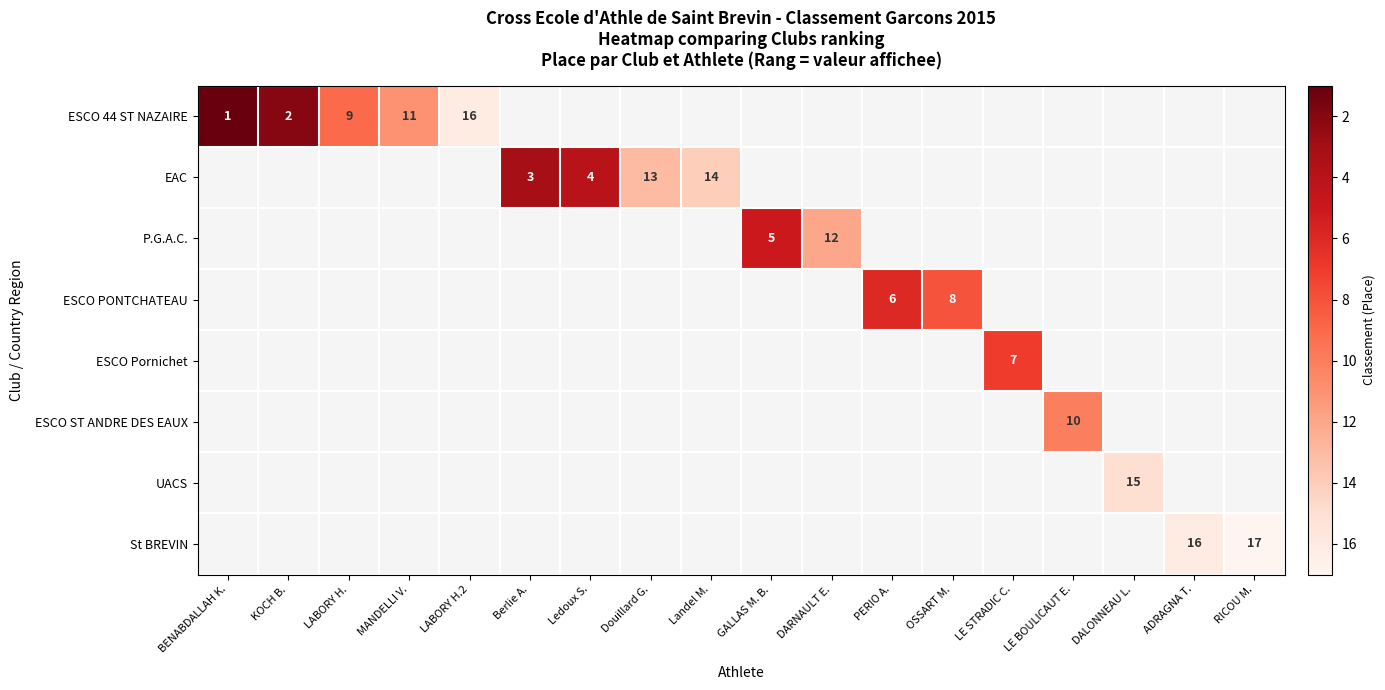

Is the value of St BREVIN at ADRAGNA T. greater than the value of ESCO PONTCHATEAU at OSSART M.?

Yes